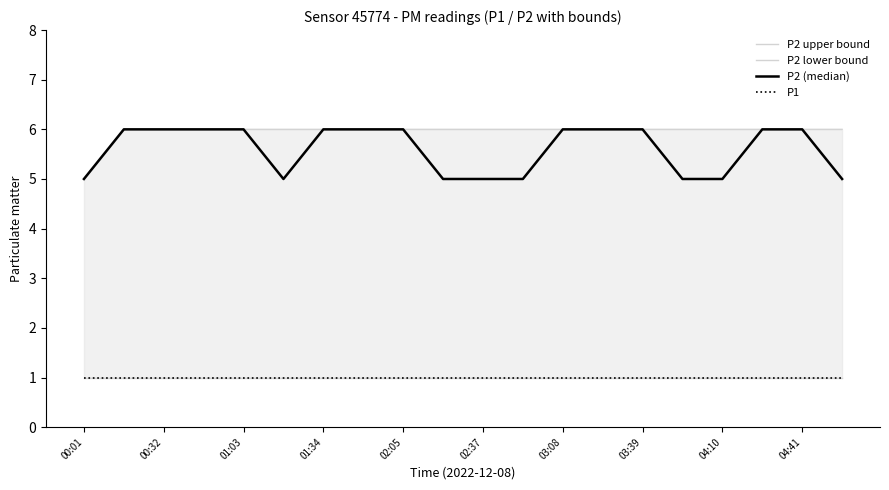

Which series has the widest spread of values?

P2 upper bound